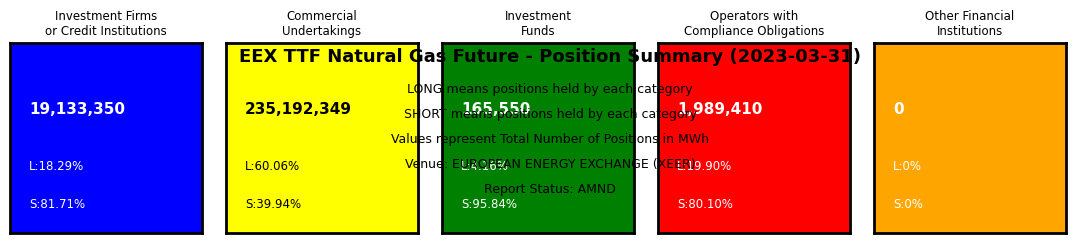

Which series changed the most between Operators with
Compliance Obligations and Other Financial
Institutions?

Short